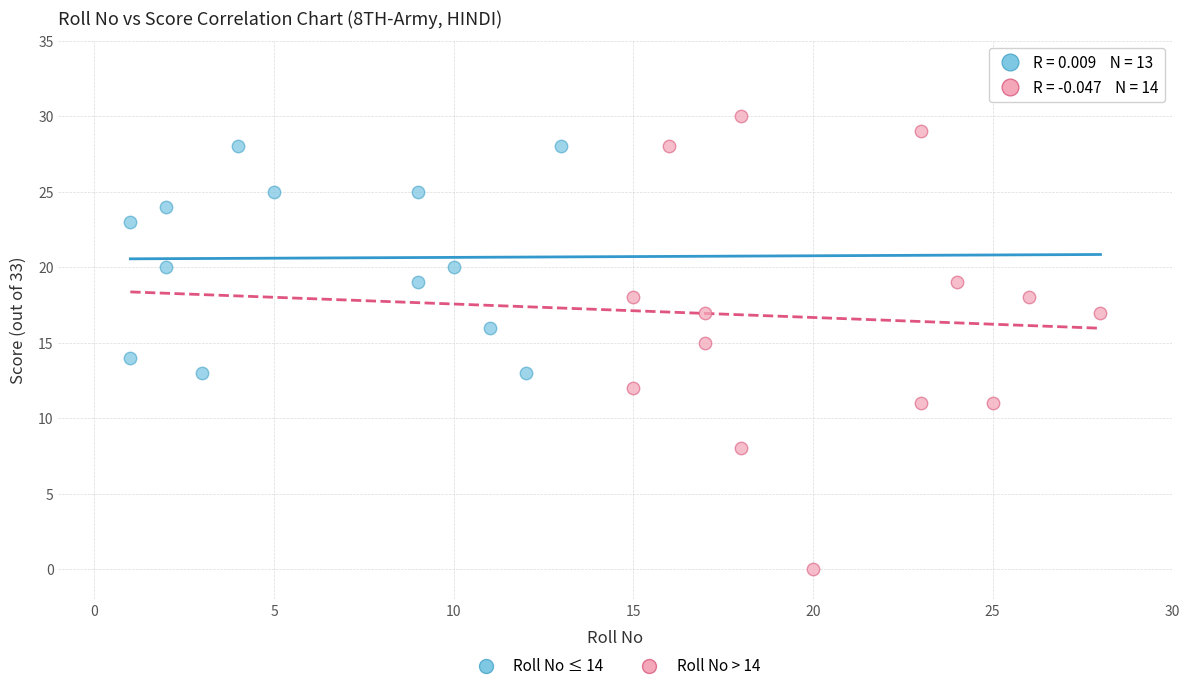

What are all the series names shown in the legend?

Roll No ≤ 14, Roll No > 14